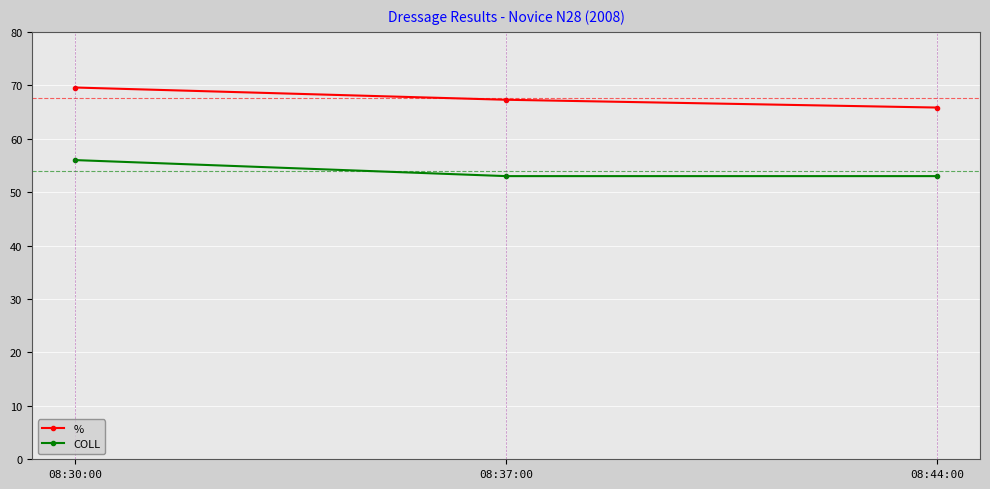

At which category is the sum across all series the highest?

08:30:00